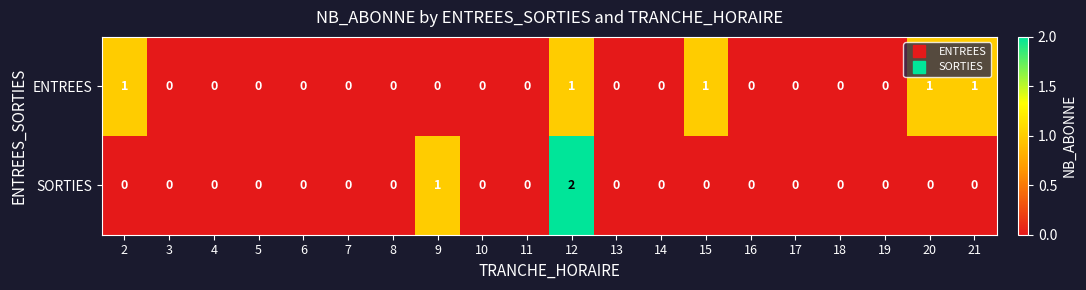

Count the ENTREES values in the range 0 to 1.

20